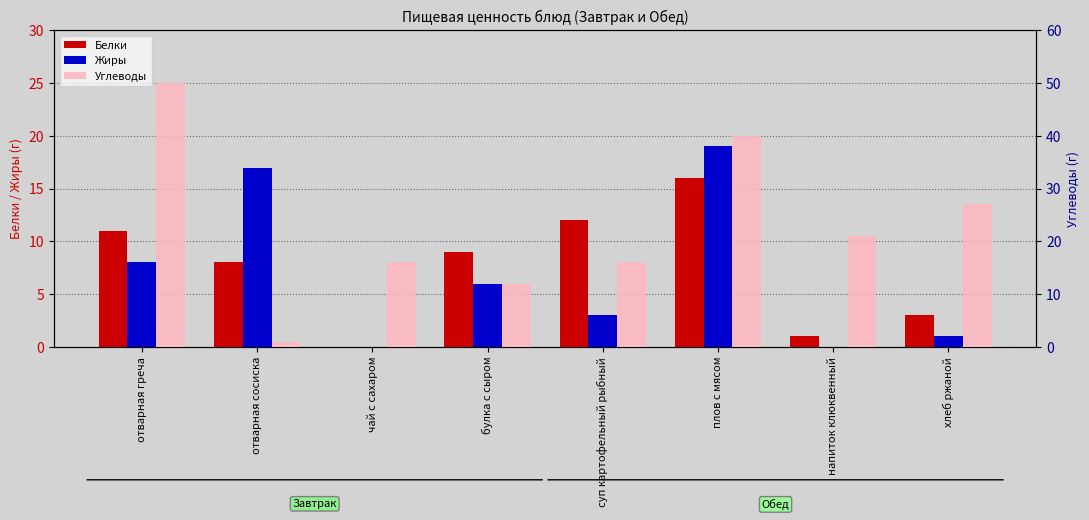

Which series has the largest total across all categories?

Углеводы